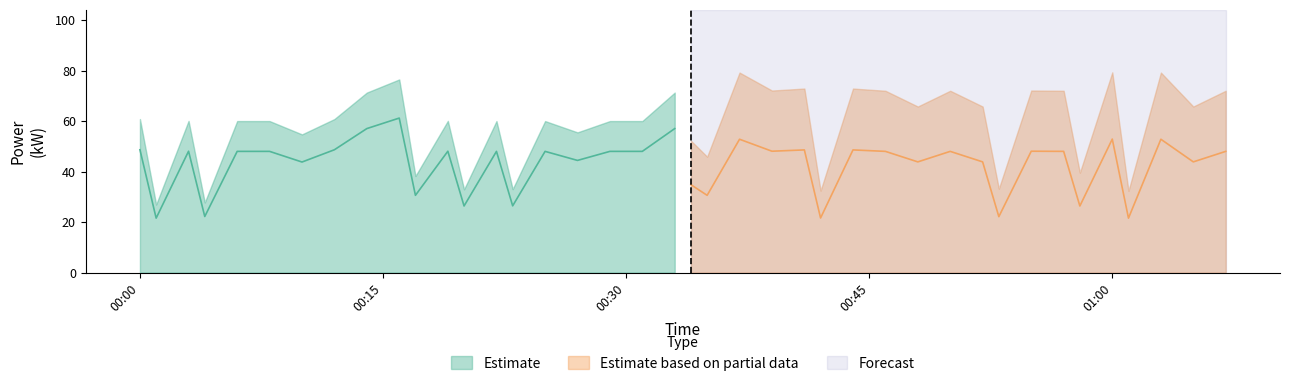

Rank the categories by value from lowest to highest.

1, 36, 25, 31, 3, 12, 34, 14, 10, 21, 20, 6, 28, 30, 38, 16, 4, 5, 13, 15, 17, 18, 27, 29, 33, 39, 2, 11, 23, 32, 24, 26, 0, 7, 22, 37, 35, 8, 19, 9